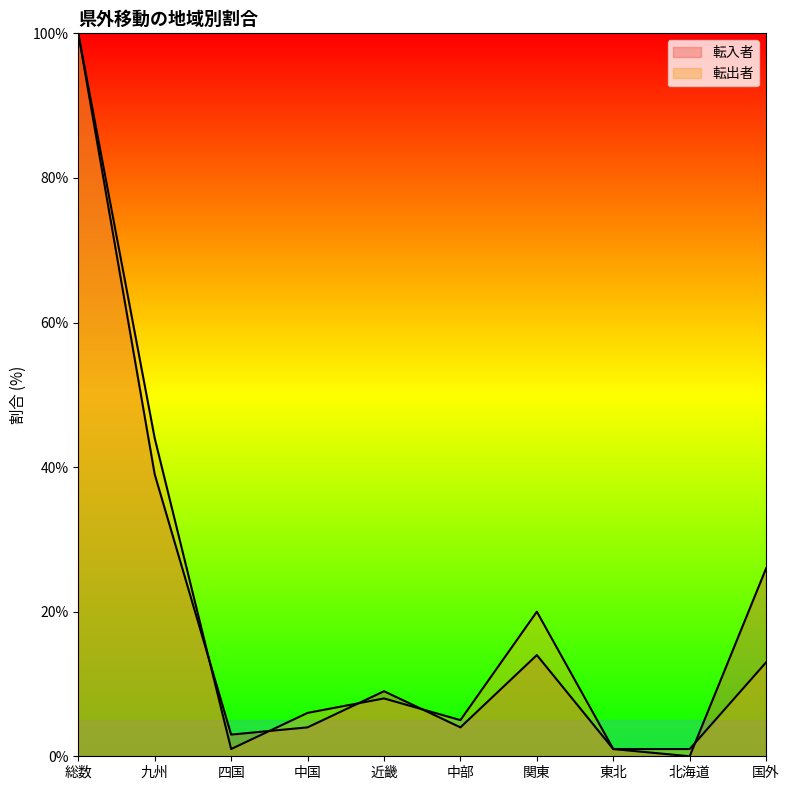

What is the difference between the maximum and second lowest values in the 転出者 series?

99